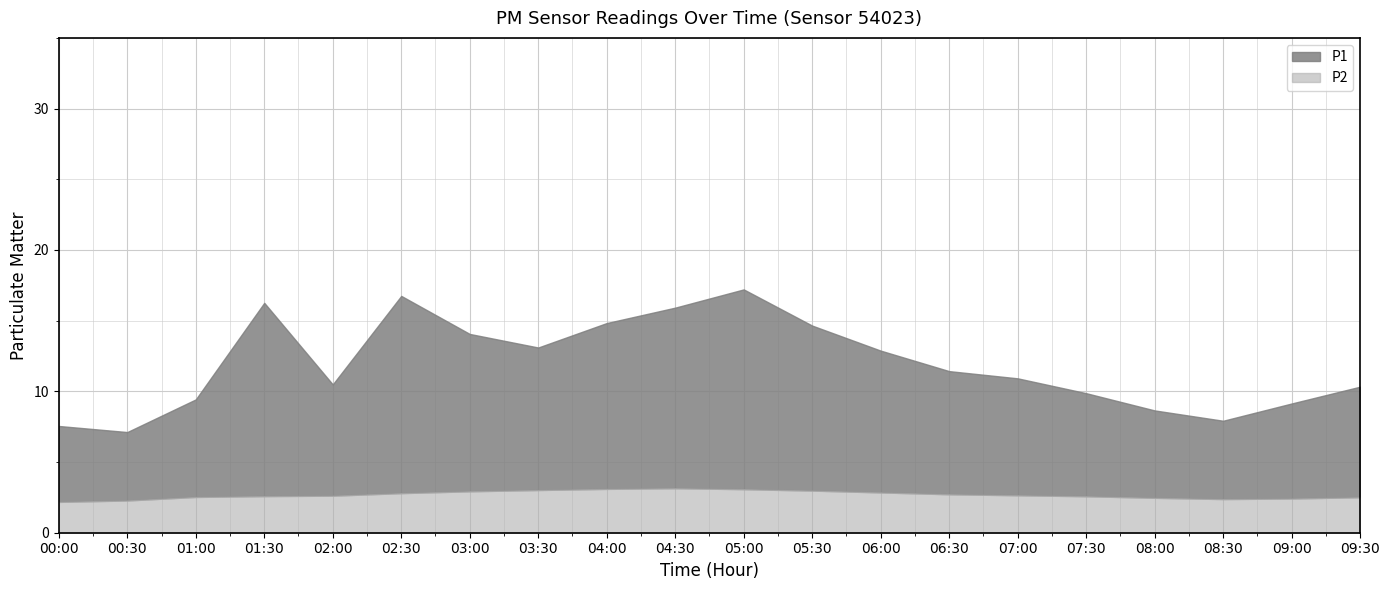

What is the approximate value of P1 at 02:30?

16.8